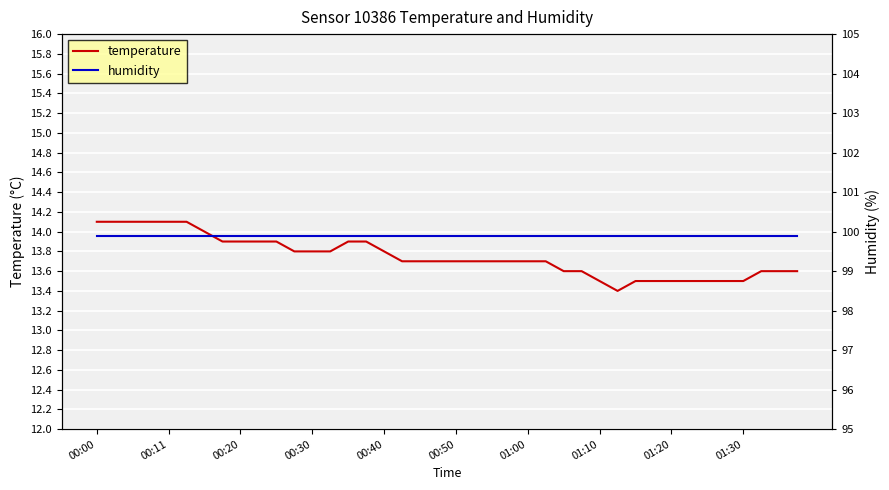

What are all the series names shown in the legend?

temperature, humidity